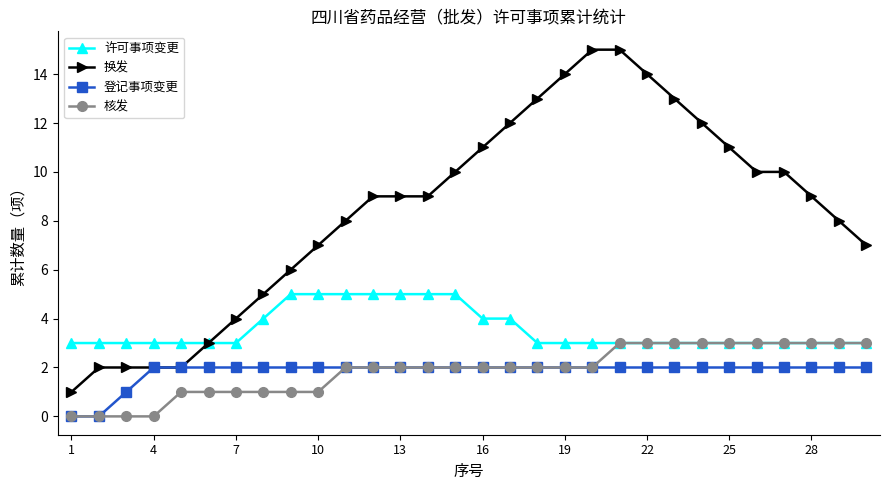

True or false: 许可事项变更 and 登记事项变更 cross at least once.

False